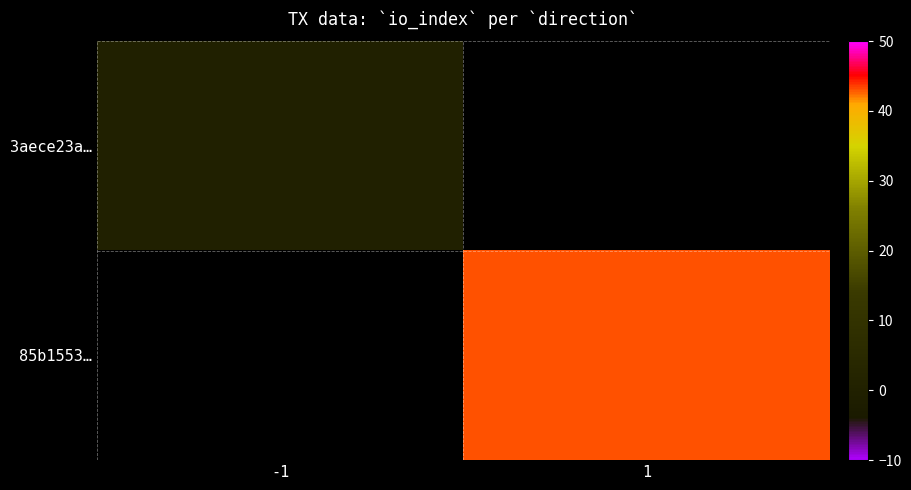

How many values in 85b1553… are above zero?

1